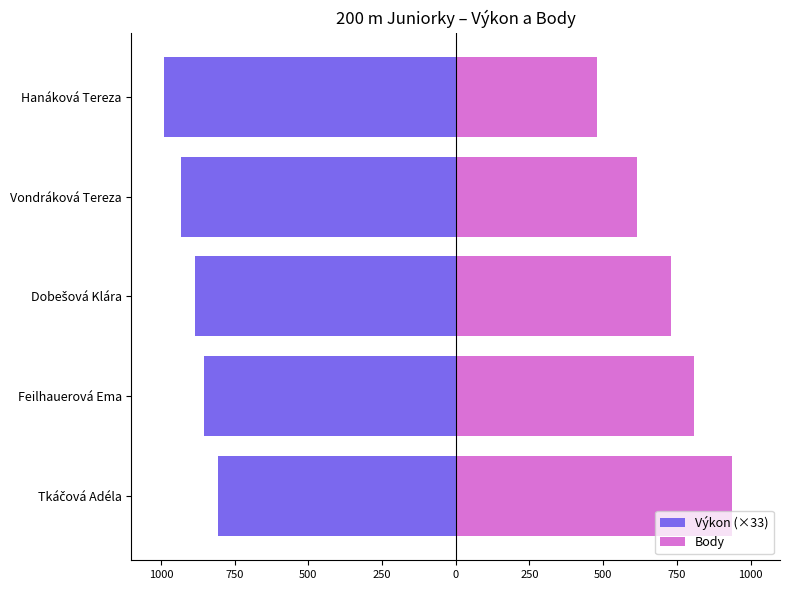

What is the lowest value of the Body series?

481.0